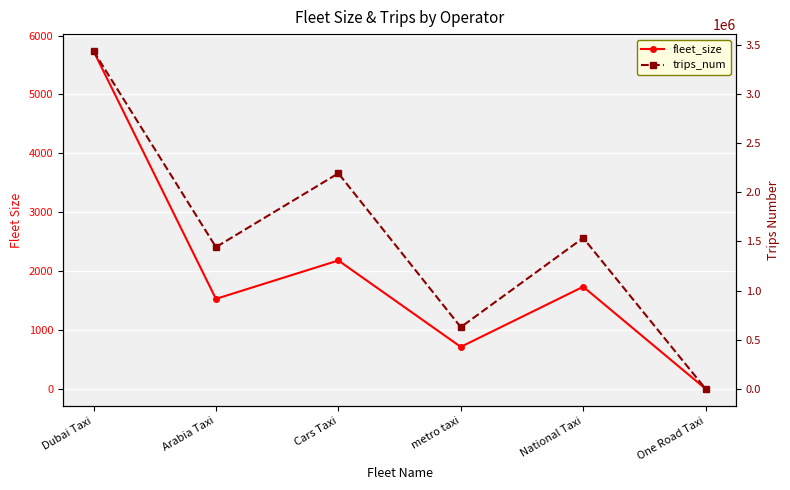

What is the sum of all trips_num values?

9229874